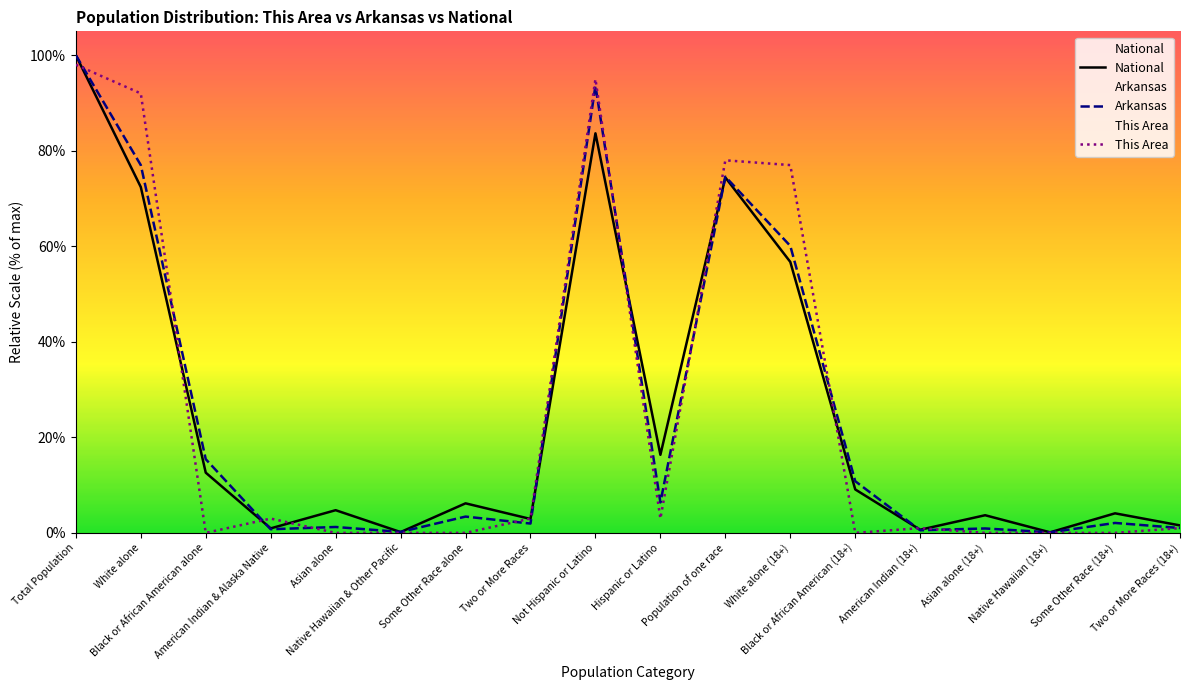

What position from the right is White alone (18+)?

7